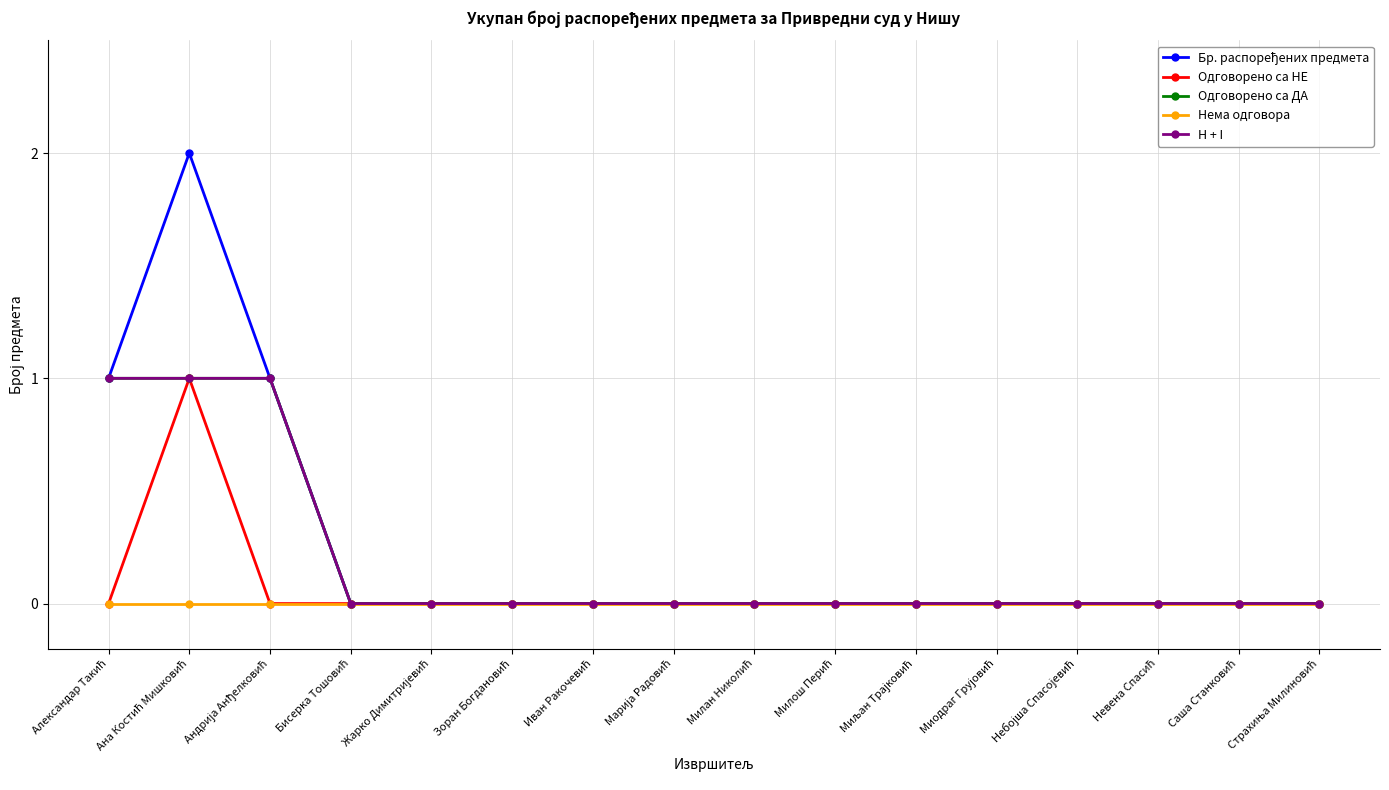

Reading left to right, extract all data points from this chart.

Бр. распоређених предмета: 1	2	1	0	0	0	0	0	0	0	0	0	0	0	0	0
Одговорено са НЕ: 0	1	0	0	0	0	0	0	0	0	0	0	0	0	0	0
Одговорено са ДА: 1	1	1	0	0	0	0	0	0	0	0	0	0	0	0	0
Нема одговора: 0	0	0	0	0	0	0	0	0	0	0	0	0	0	0	0
H + I: 1	1	1	0	0	0	0	0	0	0	0	0	0	0	0	0